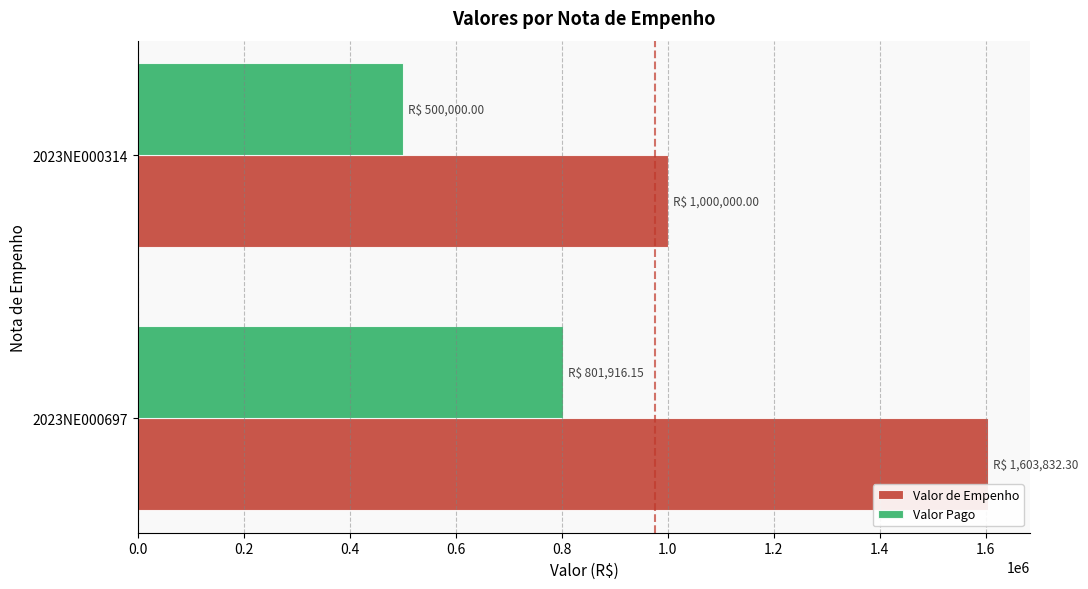

At 2023NE000314, list the series in order from largest to smallest.

Valor de Empenho, Valor Pago